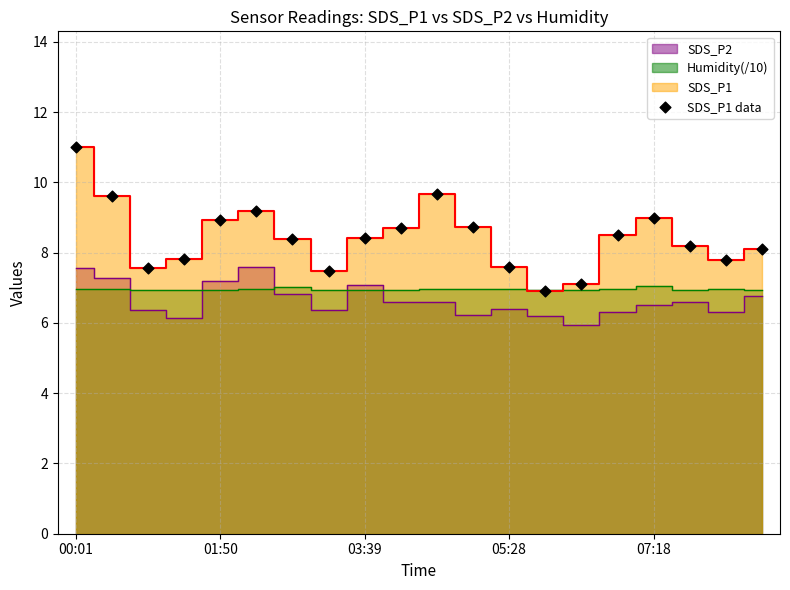

What is the range of Y values (max minus min)?

4.1